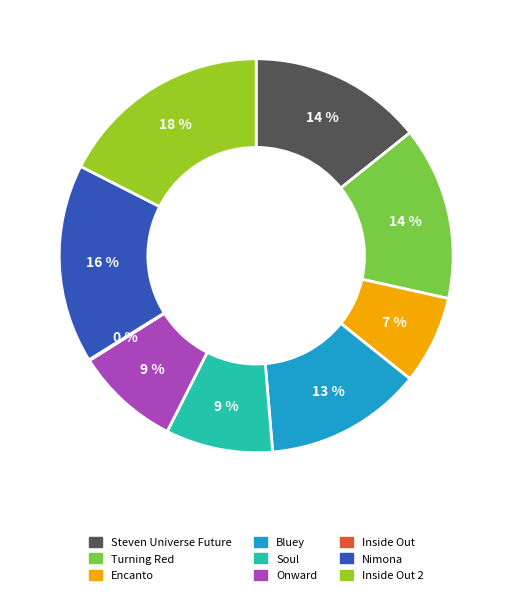

Does Nimona account for over 50% of the chart?

No